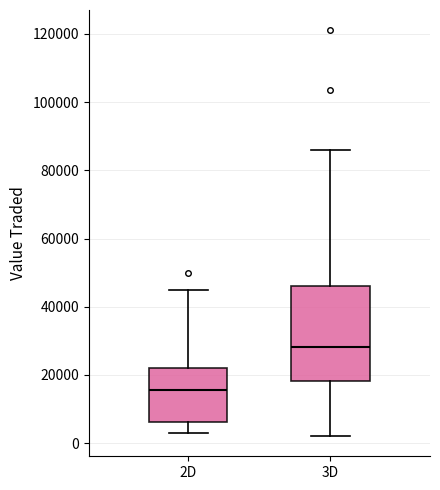

Reading left to right, read every box against the y-axis: the position of its median line, the range the box covers, and the ends of its whiskers. The values are not printed on the chart, so give them approximately, as read against the axis.

2D: median 16000, box 6000 to 22000, whiskers 4000 to 44000
3D: median 28000, box 18000 to 46000, whiskers 2000 to 86000